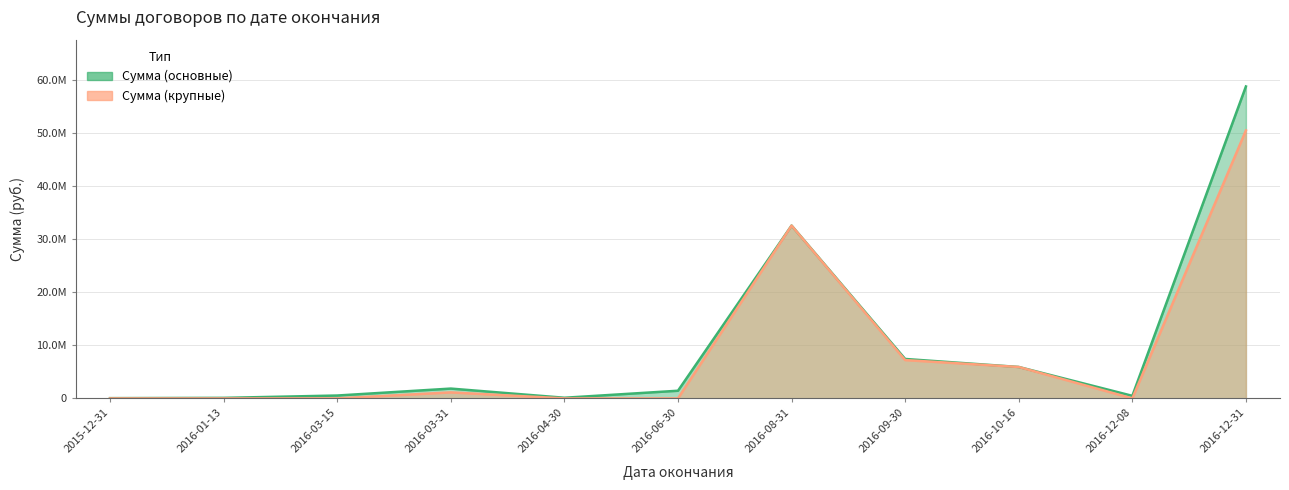

What are all the series names shown in the legend?

Сумма (основные), Сумма (крупные)